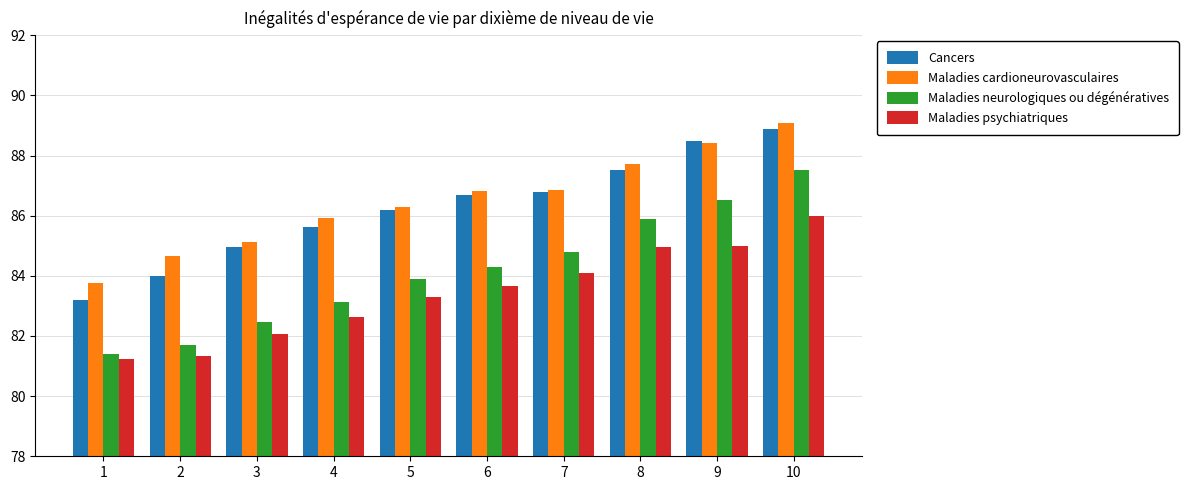

What is the average value of the Maladies cardioneurovasculaires series?

86.5